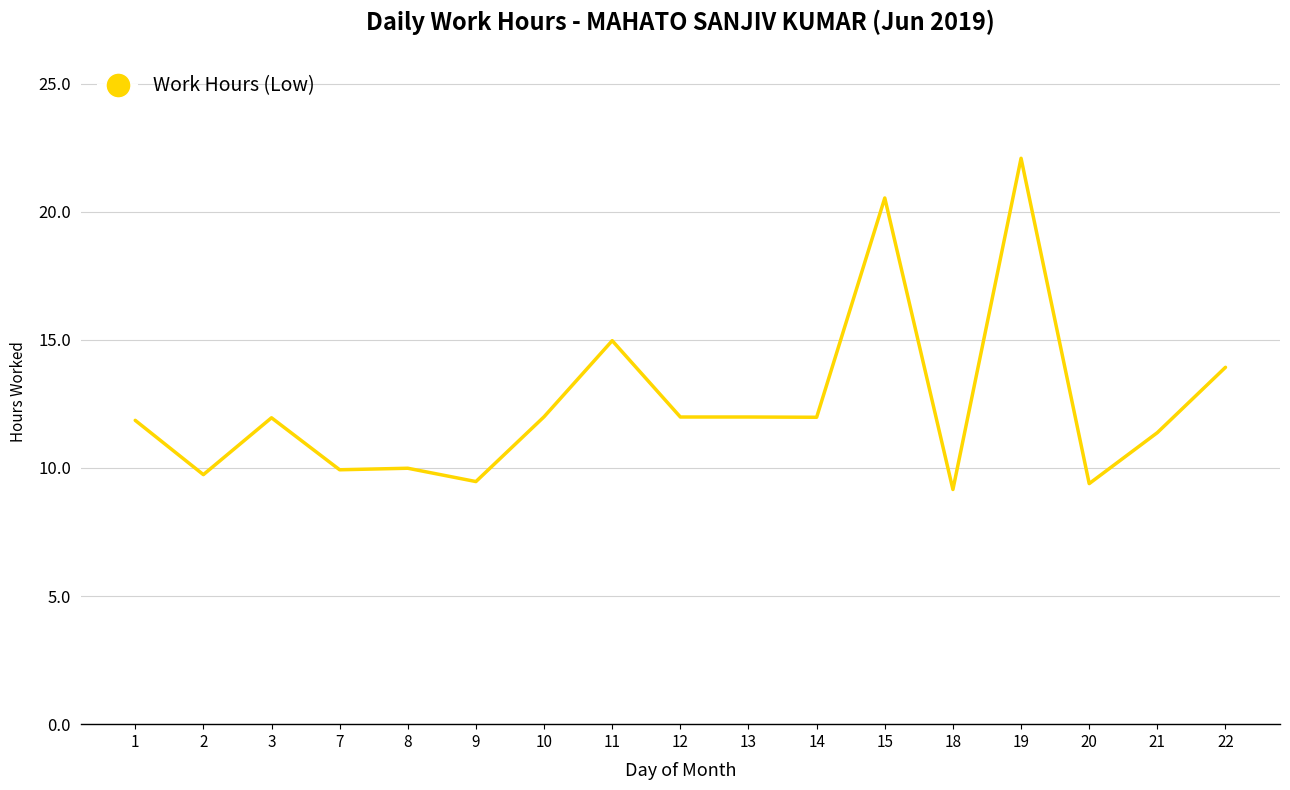

What is the value of the 11th point from the left?

12.0